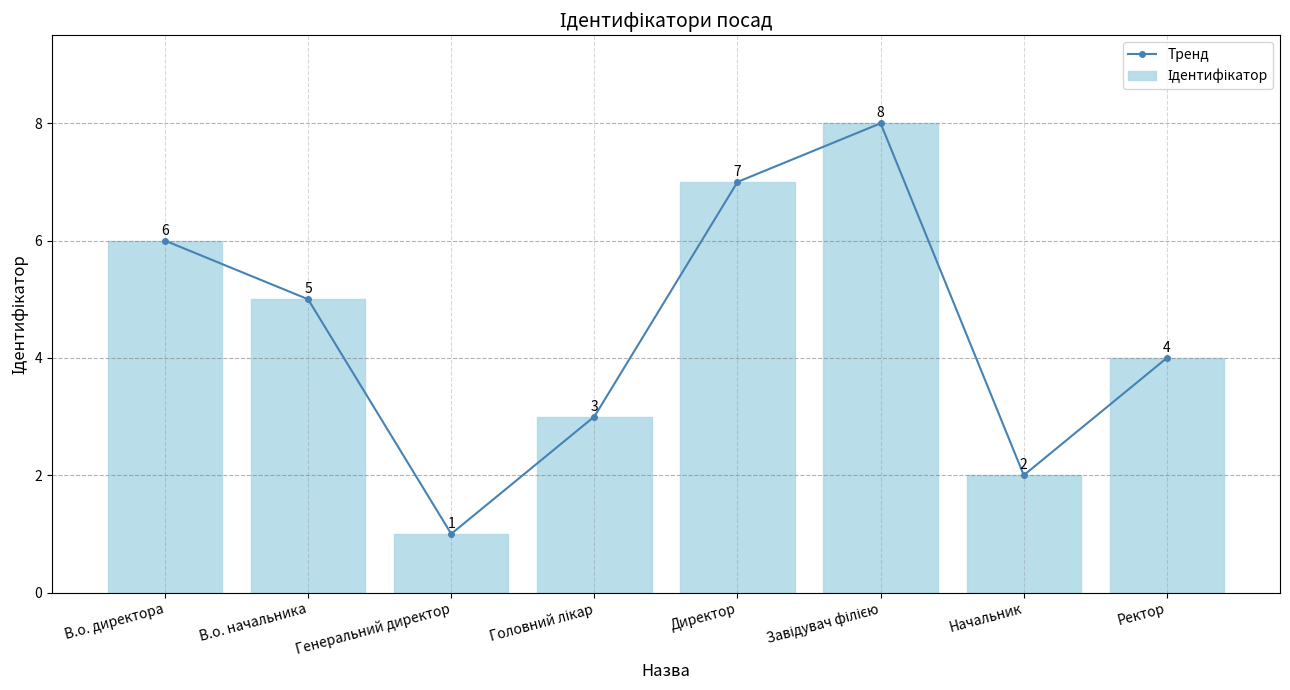

What is the difference between the second highest and minimum values in the Ідентифікатор series?

6